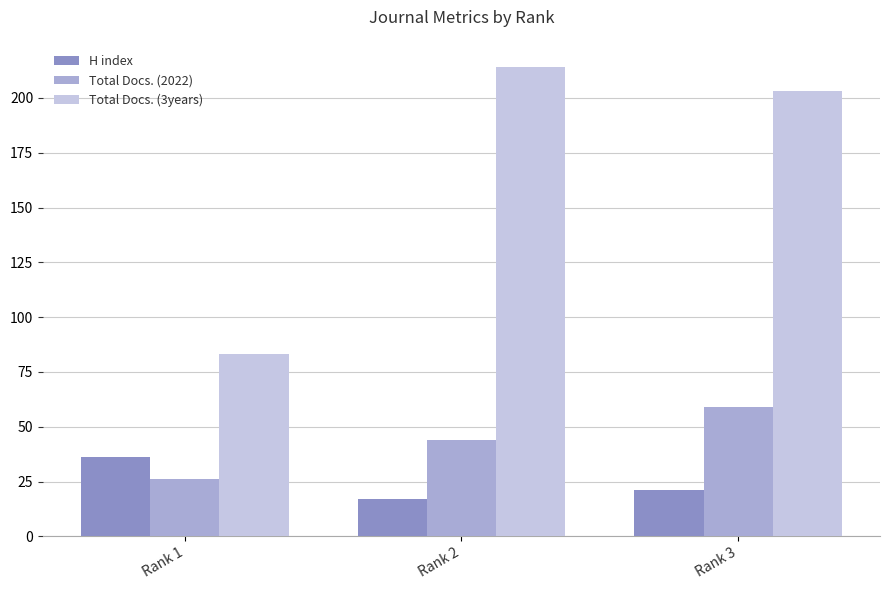

Which series has the largest range (max minus min)?

Total Docs. (3years)